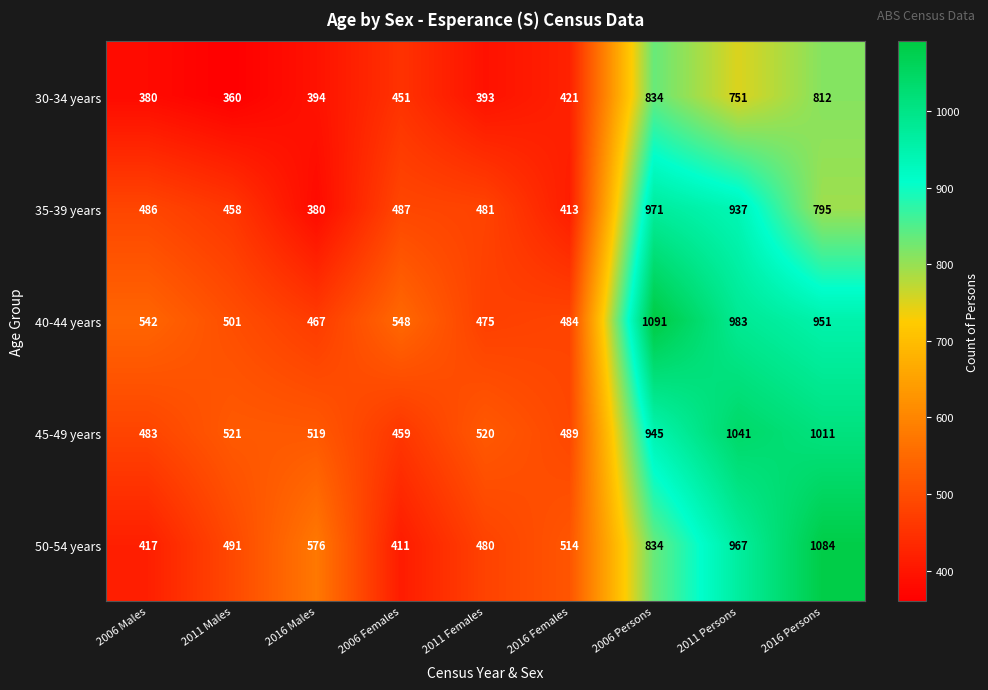

The value of 50-54 years at 2016 Males is 576. True or false?

True